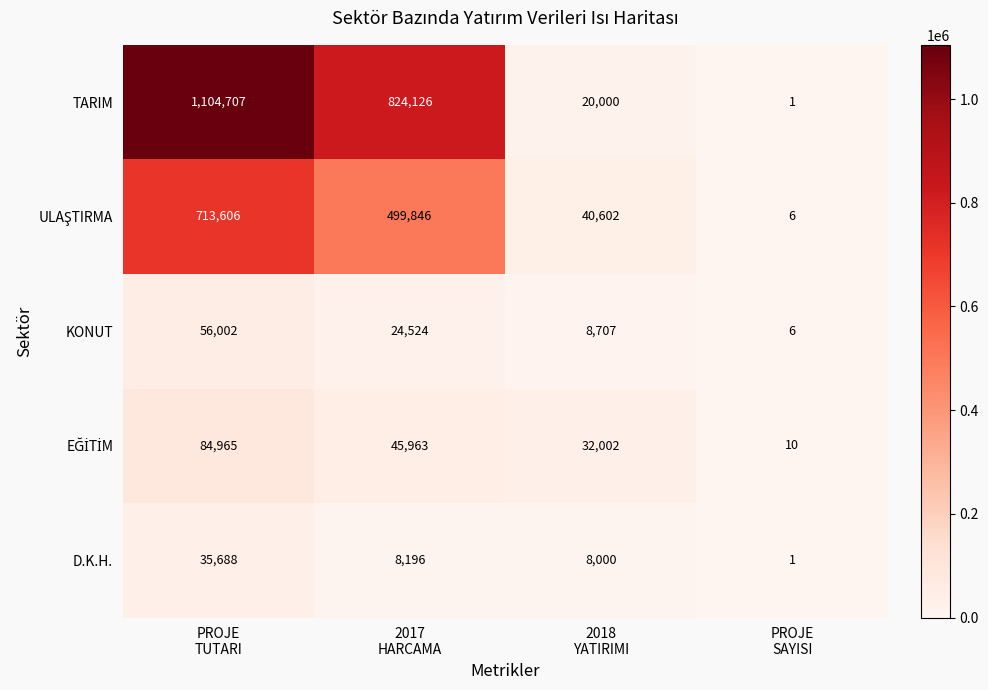

At which category is the sum across all series the highest?

PROJE
TUTARI